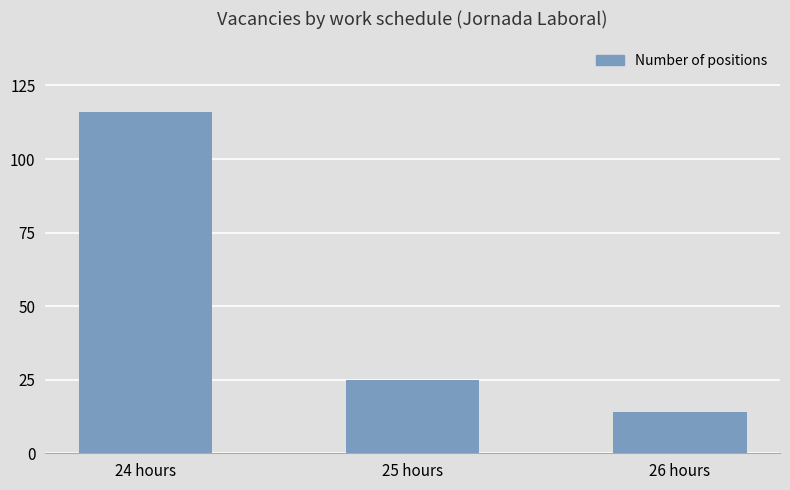

What is the average value?

52